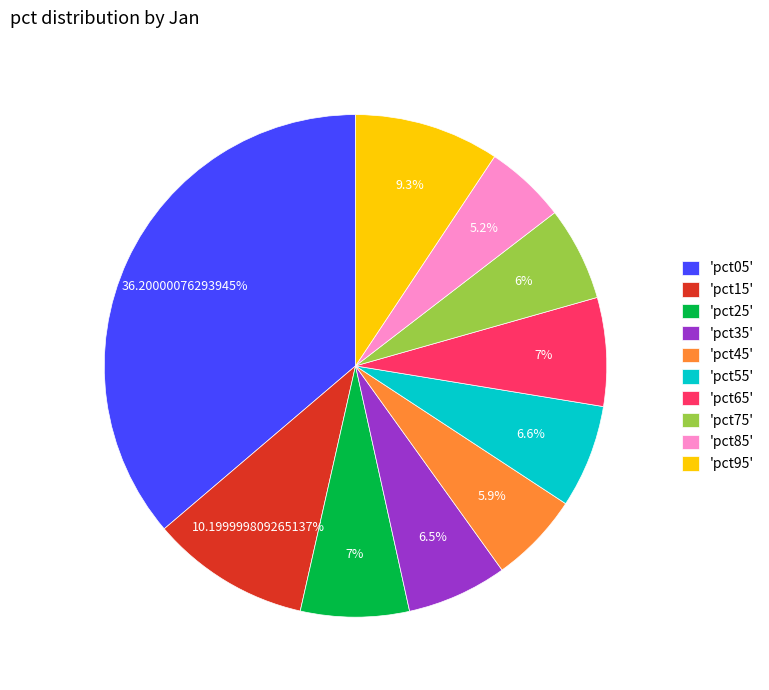

Which slice is the smallest?

'pct85'